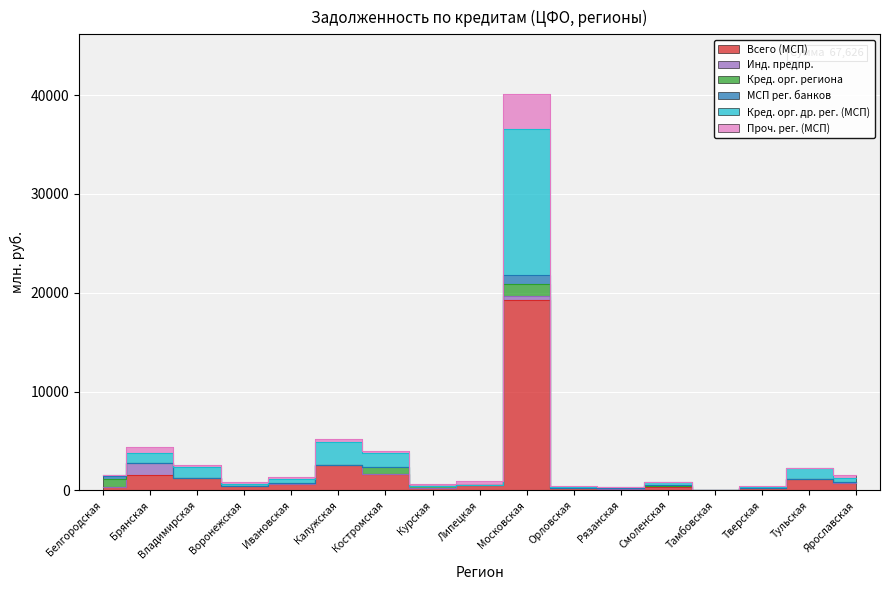

True or false: Проч. рег. (МСП) and Кред. орг. др. рег. (МСП) cross at least once.

False